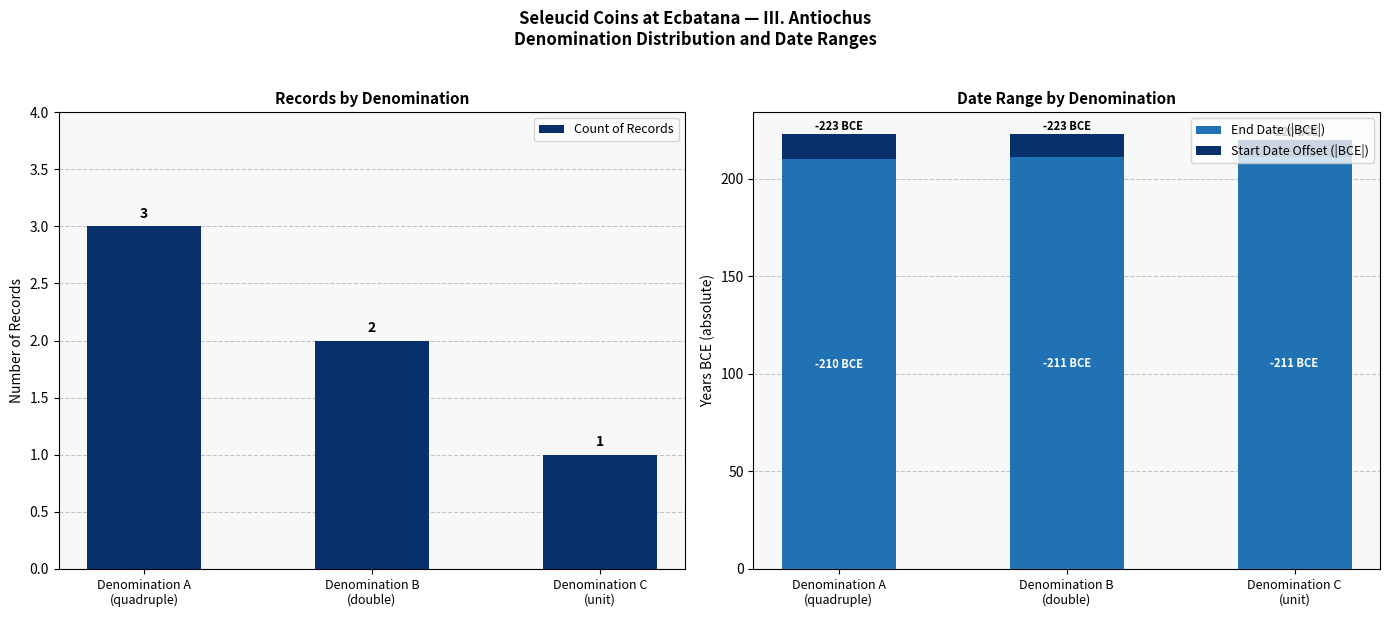

How many data points does each series have?

3